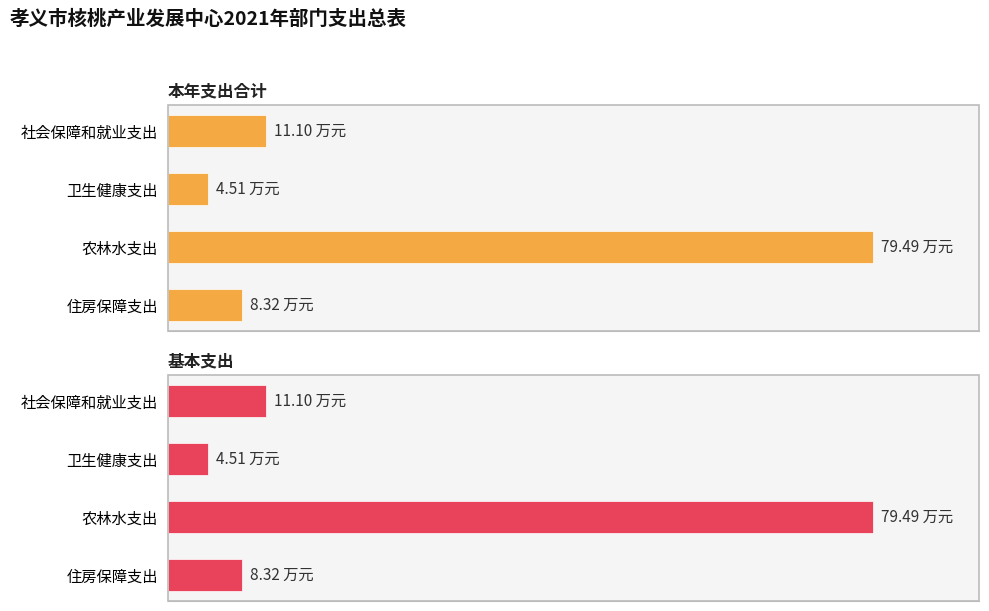

How many groups of bars are there?

4